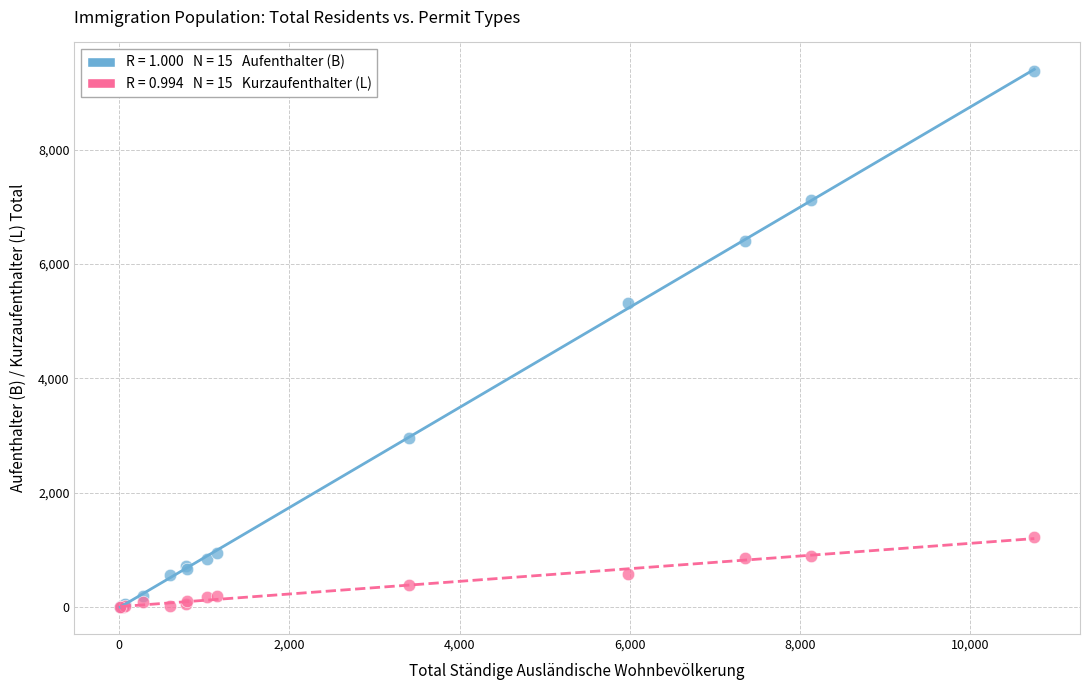

Across all series, what Y value is closest to 4683?

5310